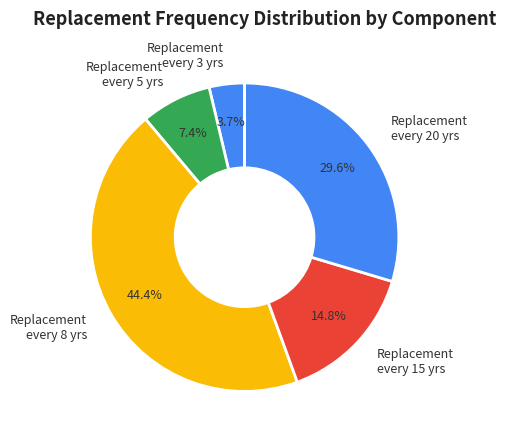

Approximately how many times larger is the value at Replacement every 5 yrs compared to Replacement every 15 yrs?

0.5